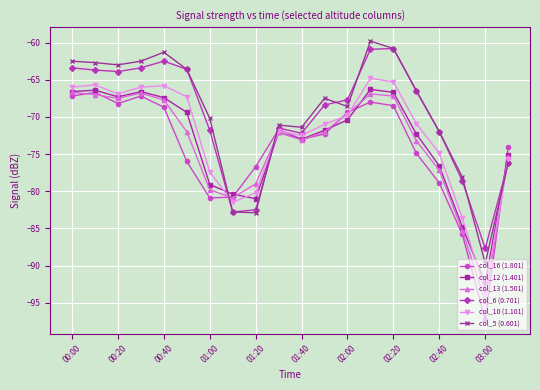

How many lines are shown in the chart?

6